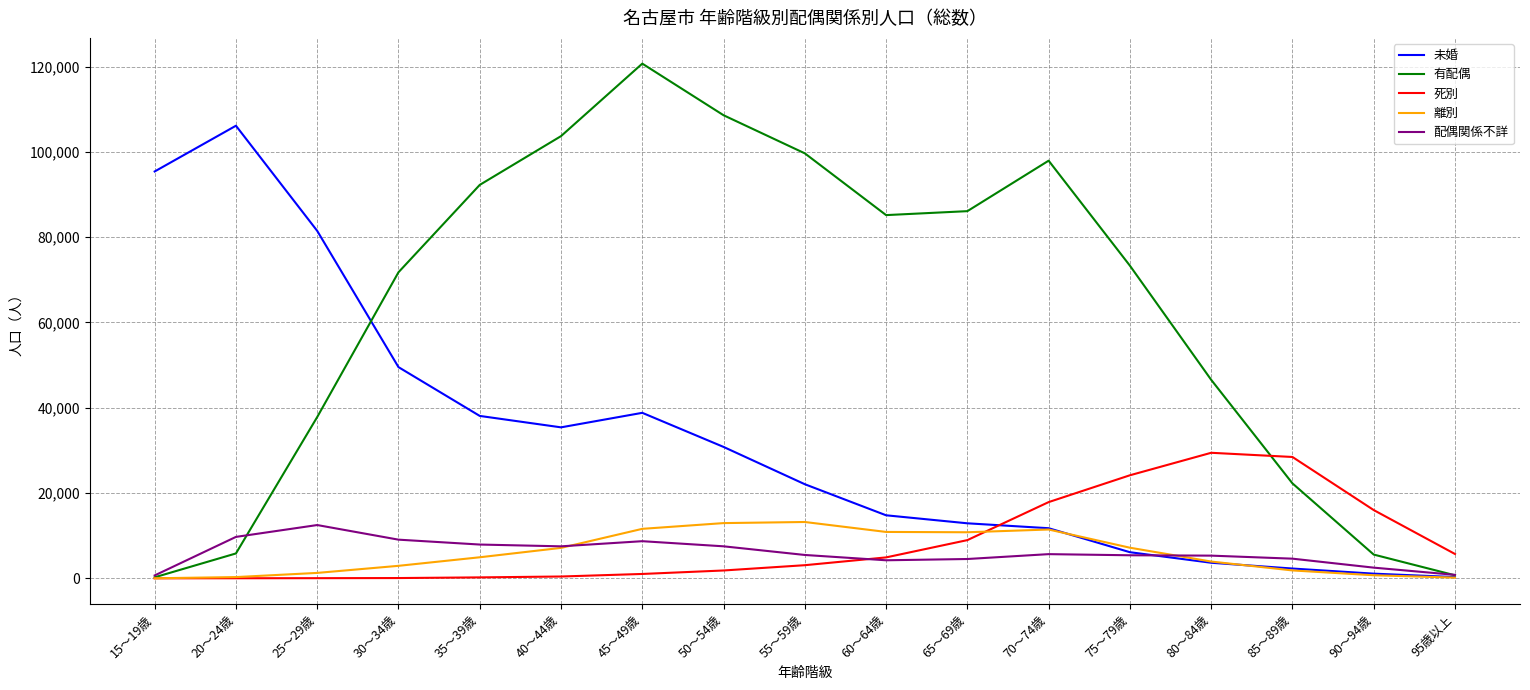

At which category does the chart reach its peak across all series?

45～49歳